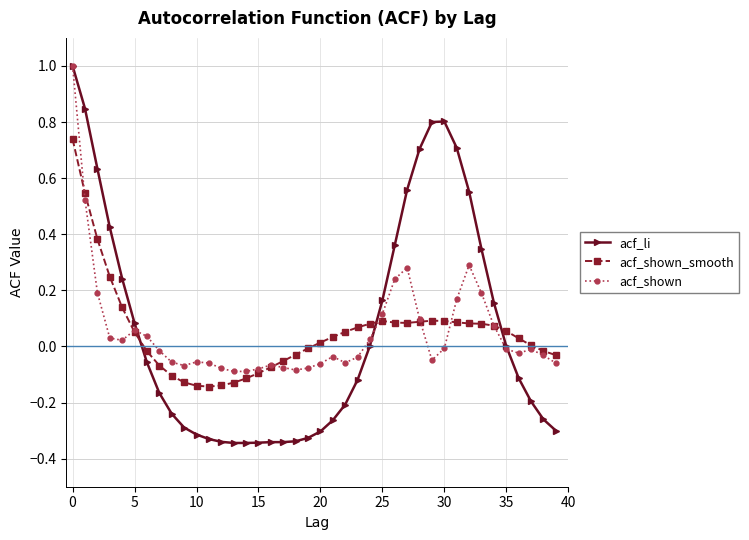

What is the difference between the maximum and minimum values in the acf_shown_smooth series?

0.9